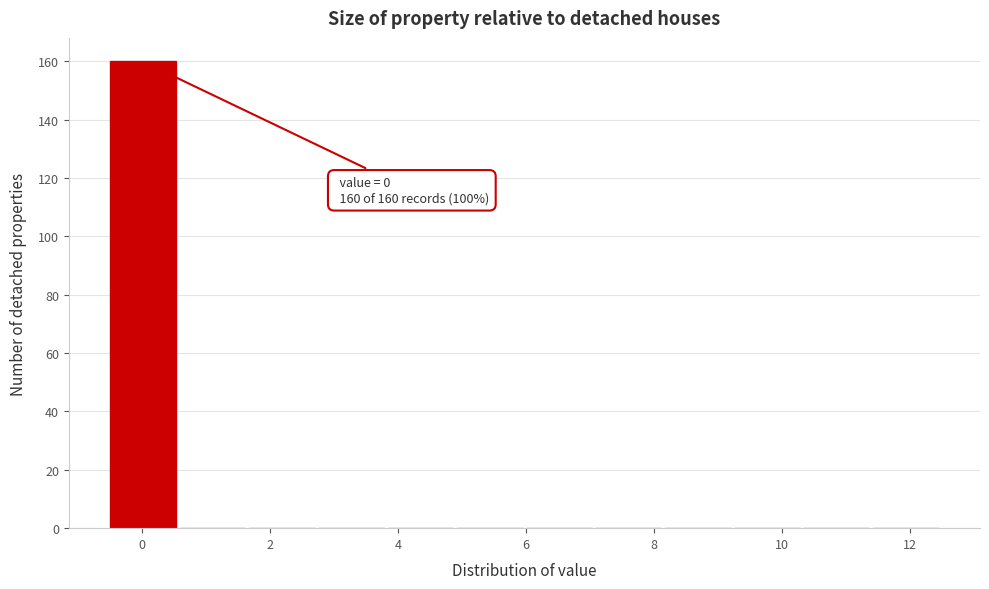

Over which range of the x-axis is the bar tallest?

-0.4 to 0.6